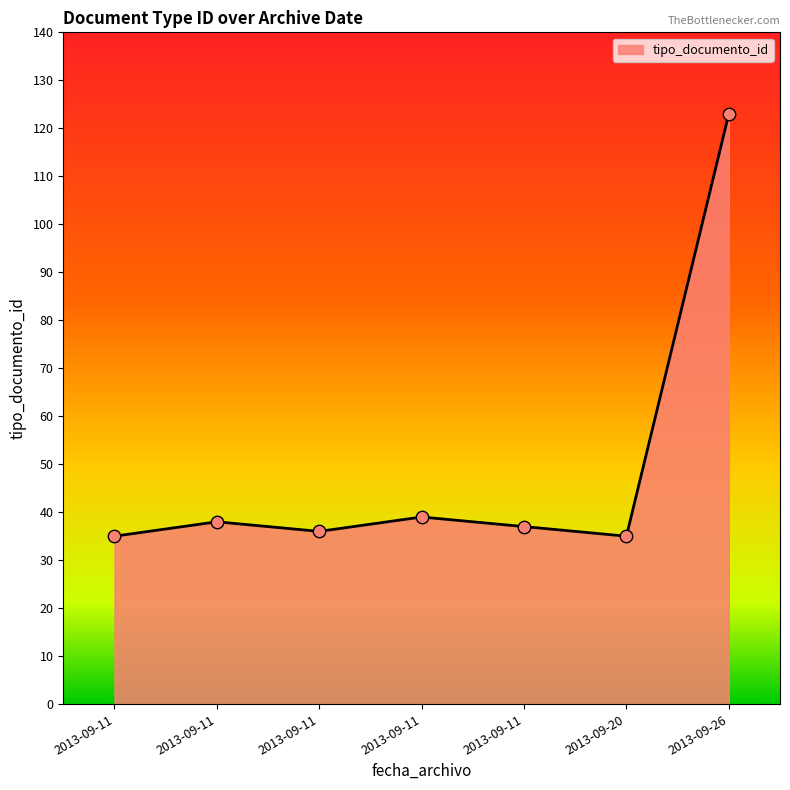

Approximately how many times larger is the value at 2013-09-20 compared to 2013-09-11?

0.9